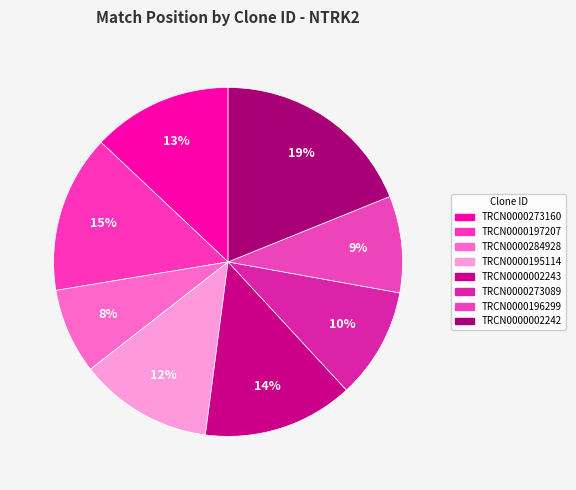

Does TRCN0000196299 account for over 50% of the chart?

No